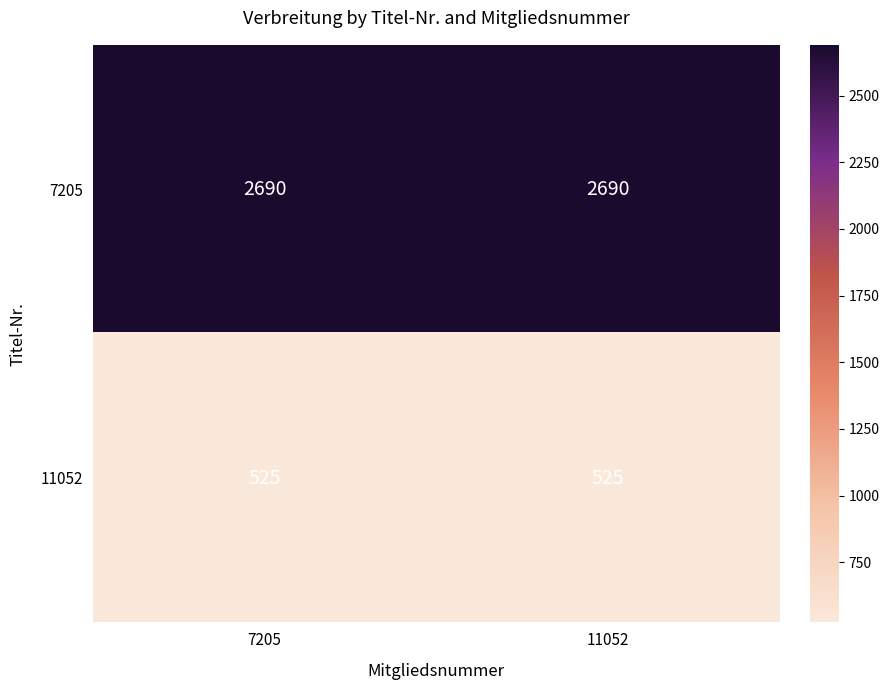

Reading left to right, transcribe all the data shown in this chart.

7205: 7205=2690	11052=2690
11052: 7205=525	11052=525